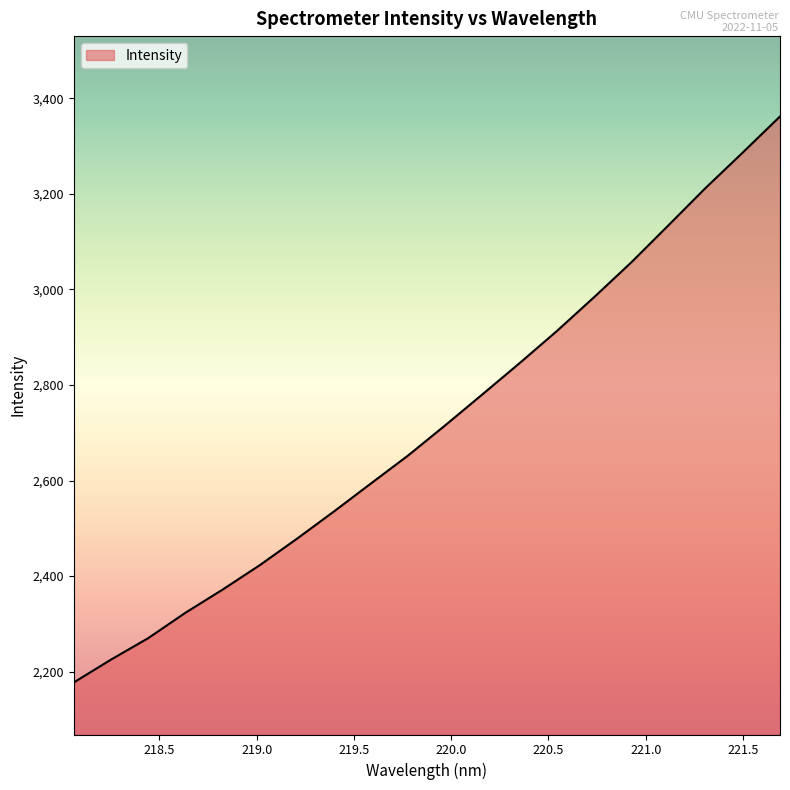

What is the difference between the maximum and minimum values?

1184.3